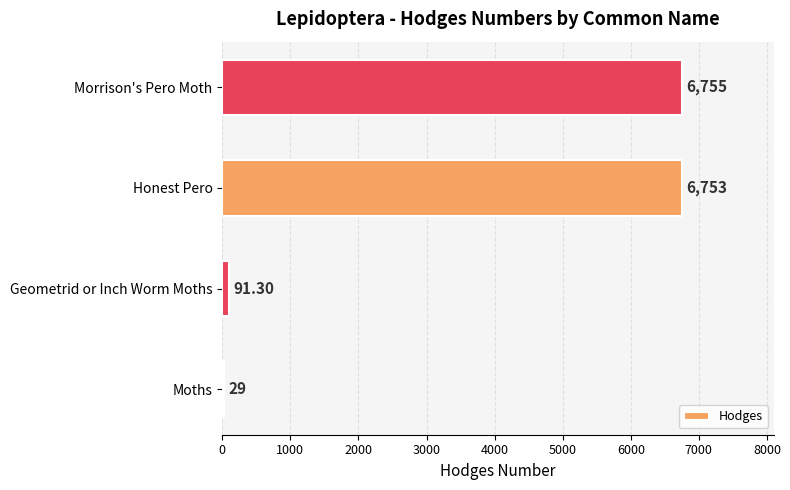

Approximately how many times larger is the value at Morrison's Pero Moth compared to Moths?

232.9